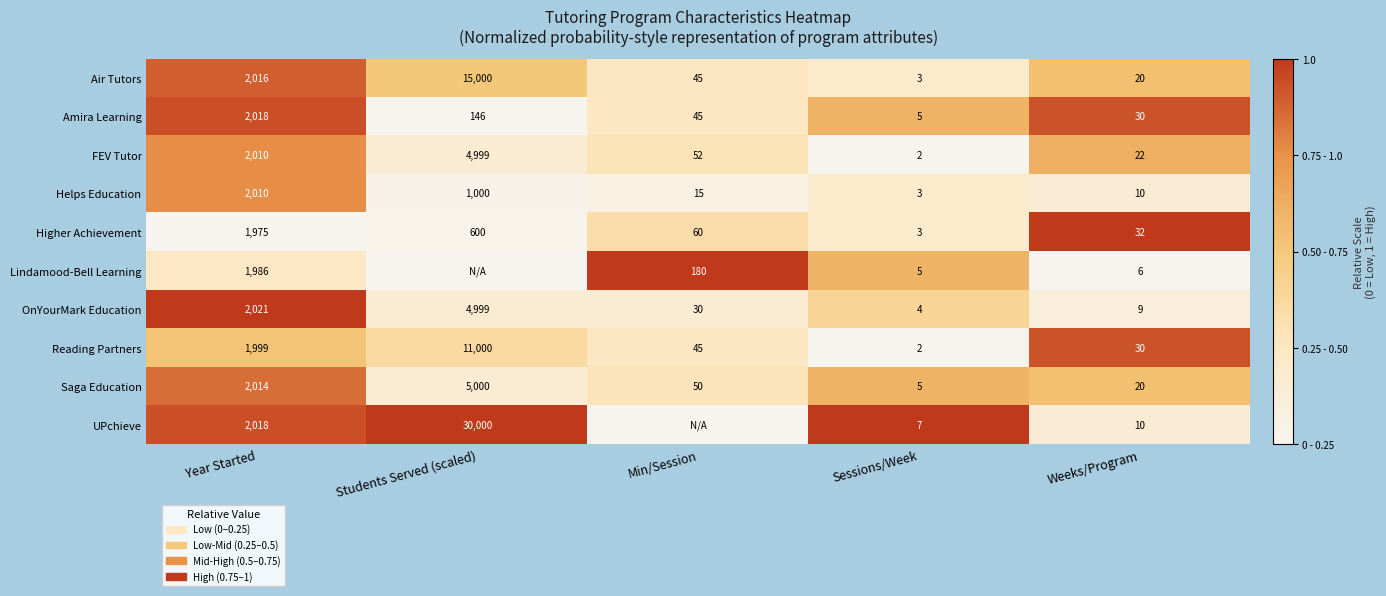

What is the difference between the Higher Achievement values at Year Started and Sessions/Week?

1972